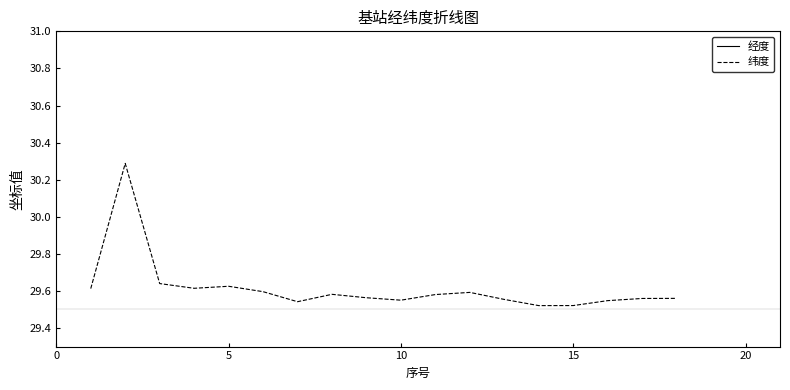

True or false: 经度 and 纬度 intersect in this chart.

False